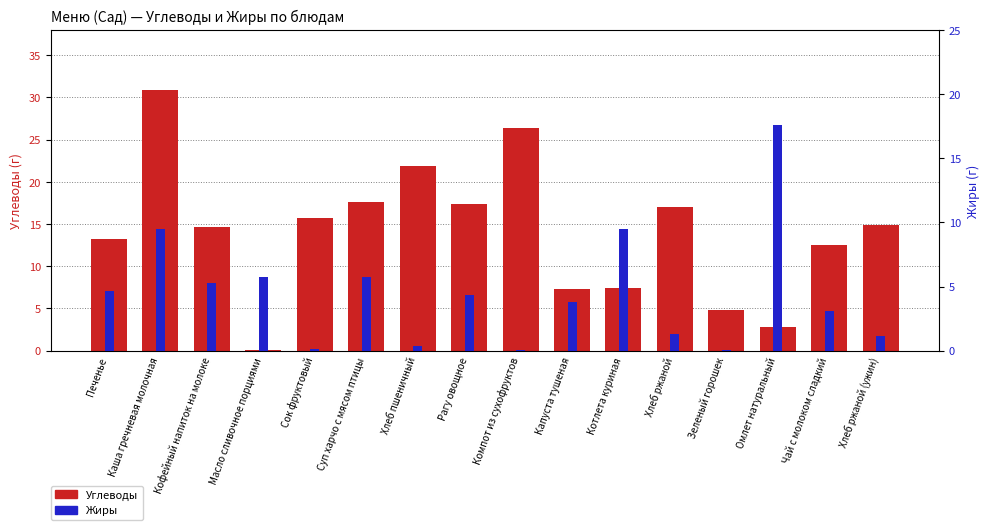

What is the spread (max minus min) of values at Масло сливочное порциями?

5.7